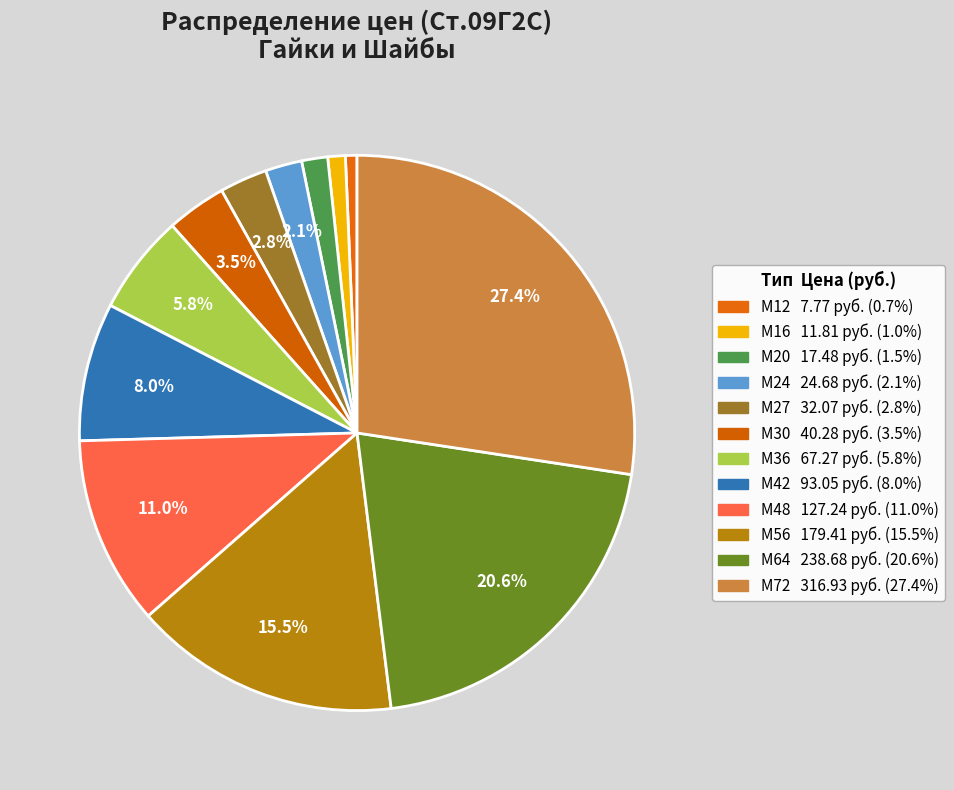

Is М16 the majority of the pie?

No